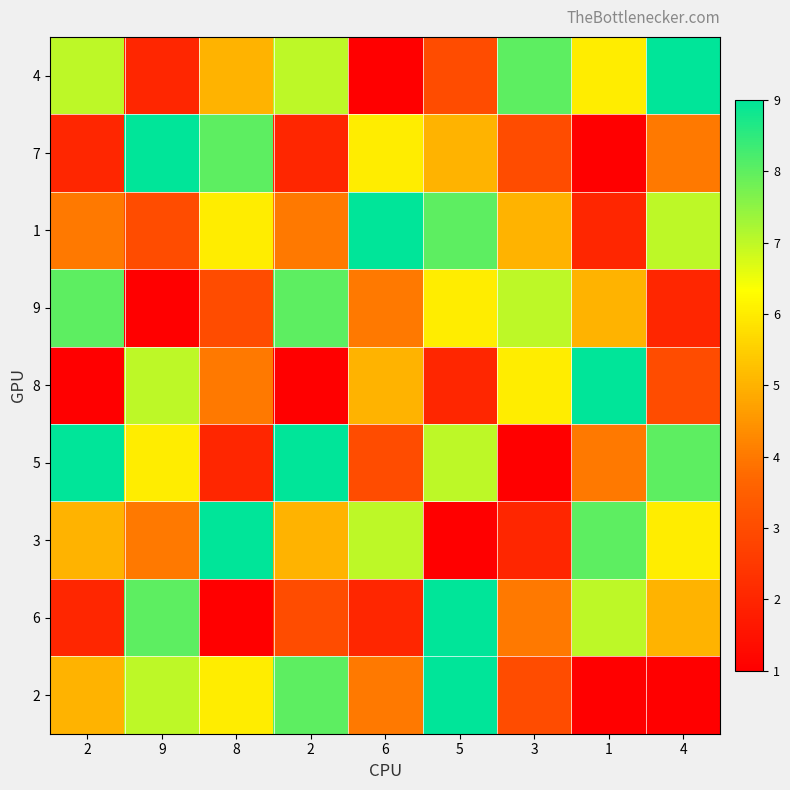

Which series has the largest total across all categories?

5